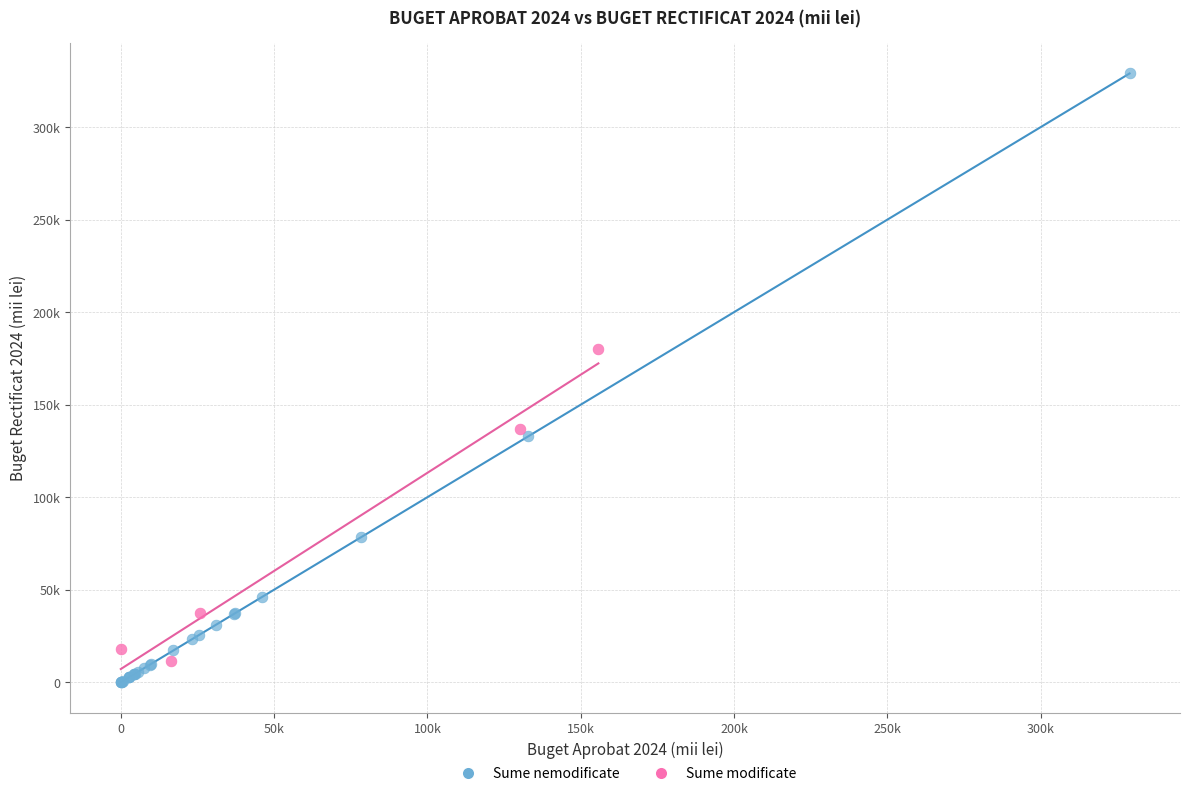

Which series has the largest Y range (max minus min)?

Sume nemodificate